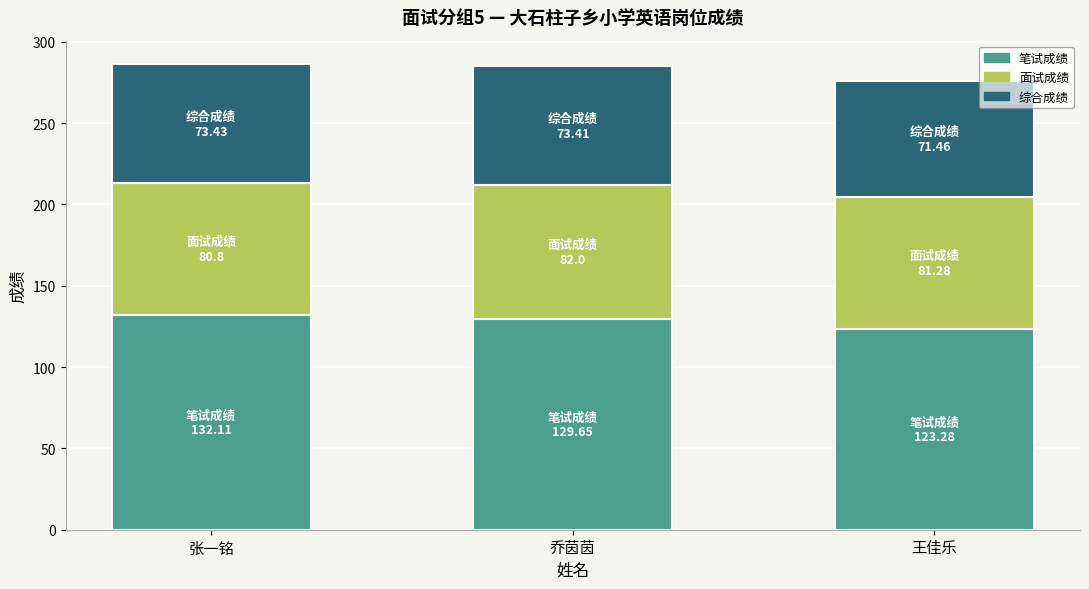

Reading left to right, what are the values for 笔试成绩?

张一铭=132.1	乔茵茵=129.7	王佳乐=123.3